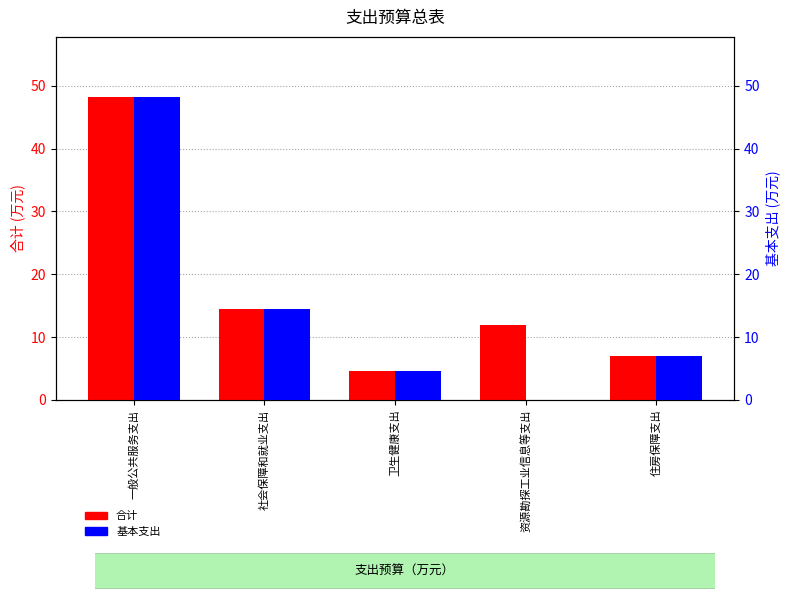

At which label does 基本支出 first exceed 7?

一般公共服务支出